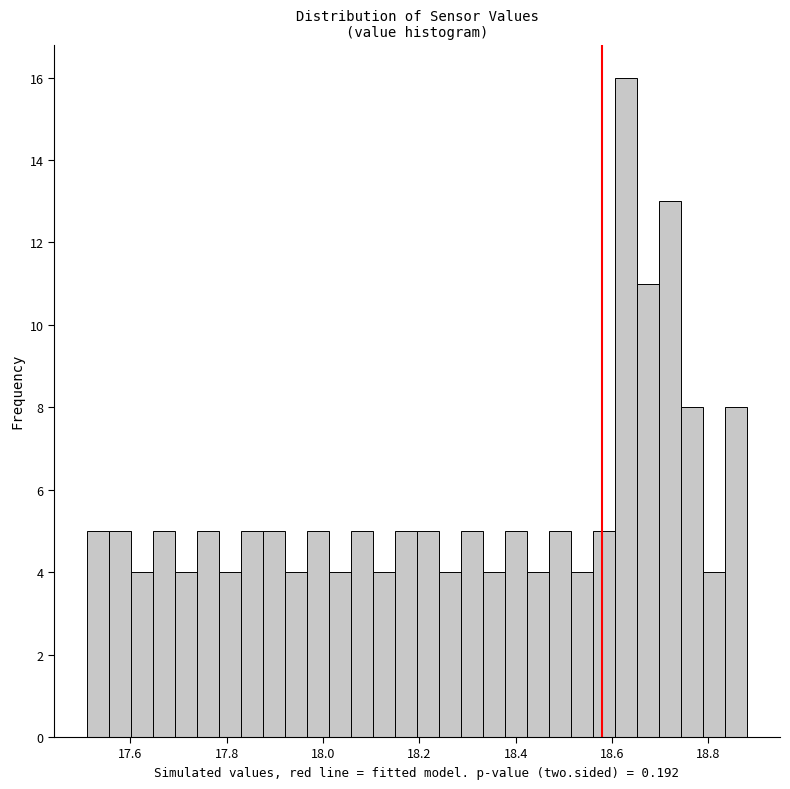

Around what value on the x-axis is the tallest bar? Give the approximate position of its centre, as read against the axis.

18.62